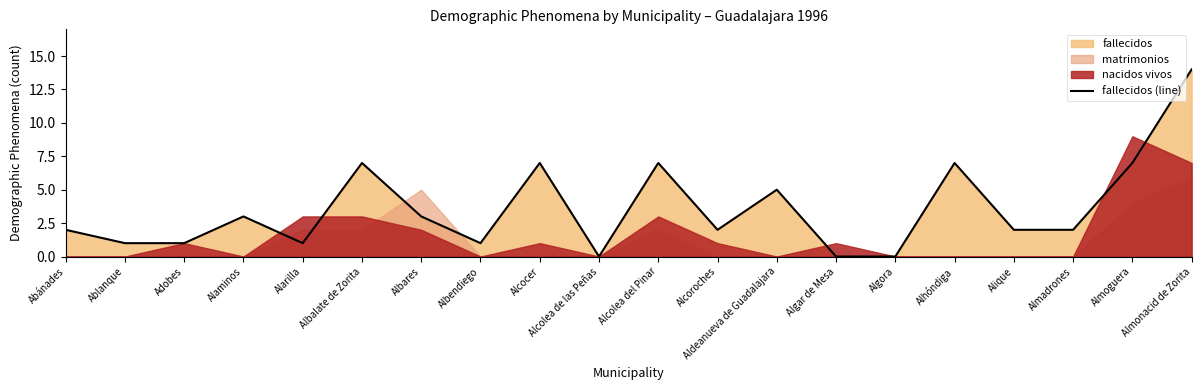

What is the greatest value displayed?

14